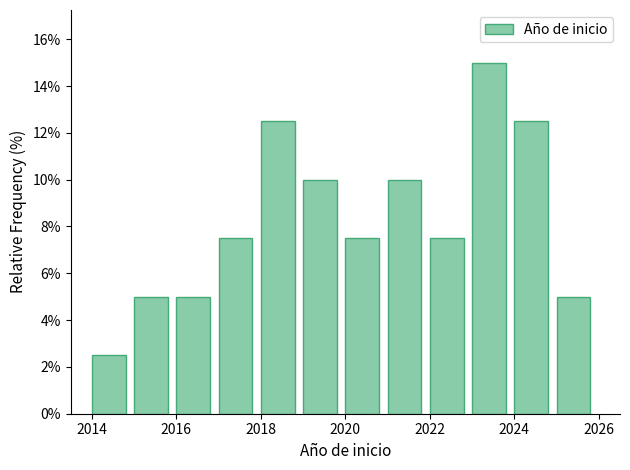

What is the height of the bar covering 2022 to 2023 on the x-axis? The values are not printed on the chart, so give them approximately, as read against the axis.

7.6